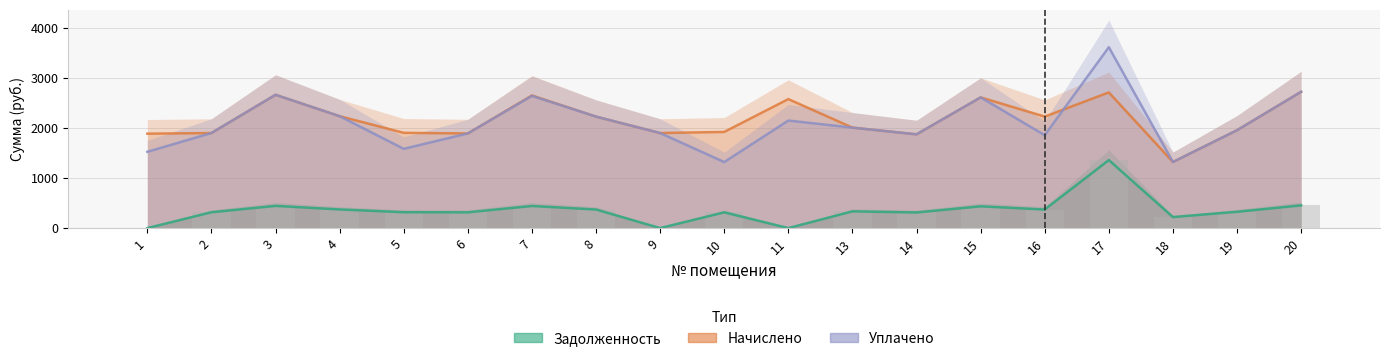

Reading right to left, extract all data points from this chart.

задолженность: 454.3	326.2	220.3	1360.0	371.5	435.6	312.5	334.8	0.0	315.1	0.0	371.5	442.1	315.4	317.5	373.0	444.2	316.8	0.0
начислено: 2725.9	1957.0	1321.9	2713.0	2229.1	2613.6	1874.9	2008.8	2579.0	1922.4	1900.8	2229.1	2652.5	1892.2	1905.1	2237.8	2665.4	1900.8	1887.8
уплачено: 2725.9	1957.0	1321.9	3617.3	1857.6	2613.2	1874.9	2008.8	2150.0	1320.0	1900.6	2229.1	2643.8	1892.2	1584.6	2237.8	2665.4	1900.8	1525.0